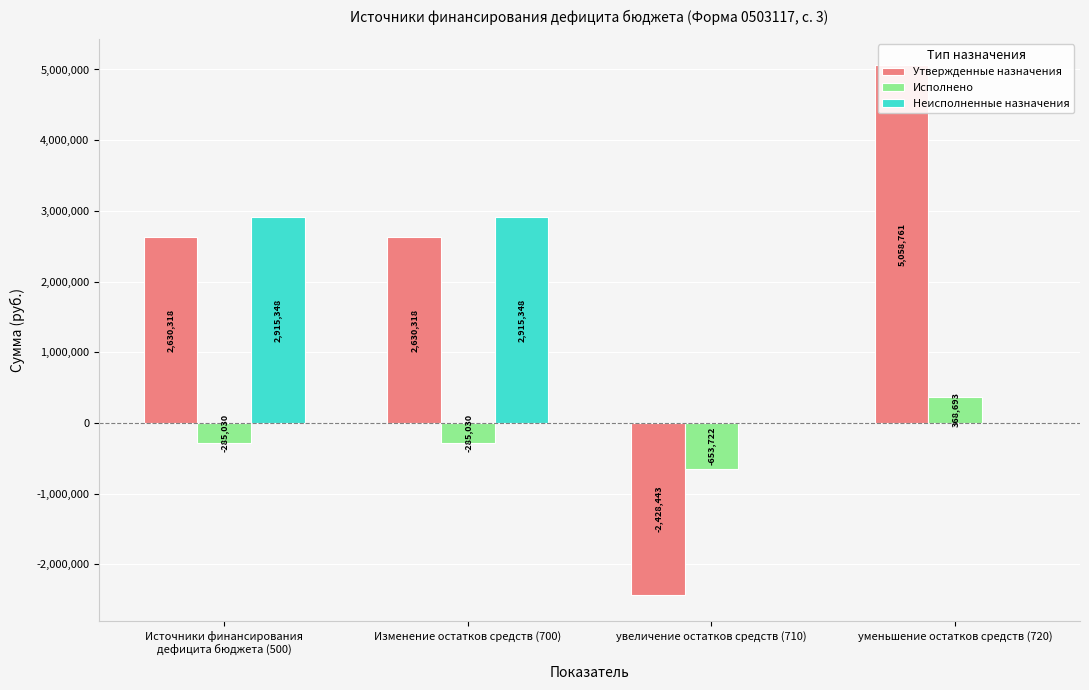

List the series in order of their overall mean, lowest first.

Исполнено, Неисполненные назначения, Утвержденные назначения